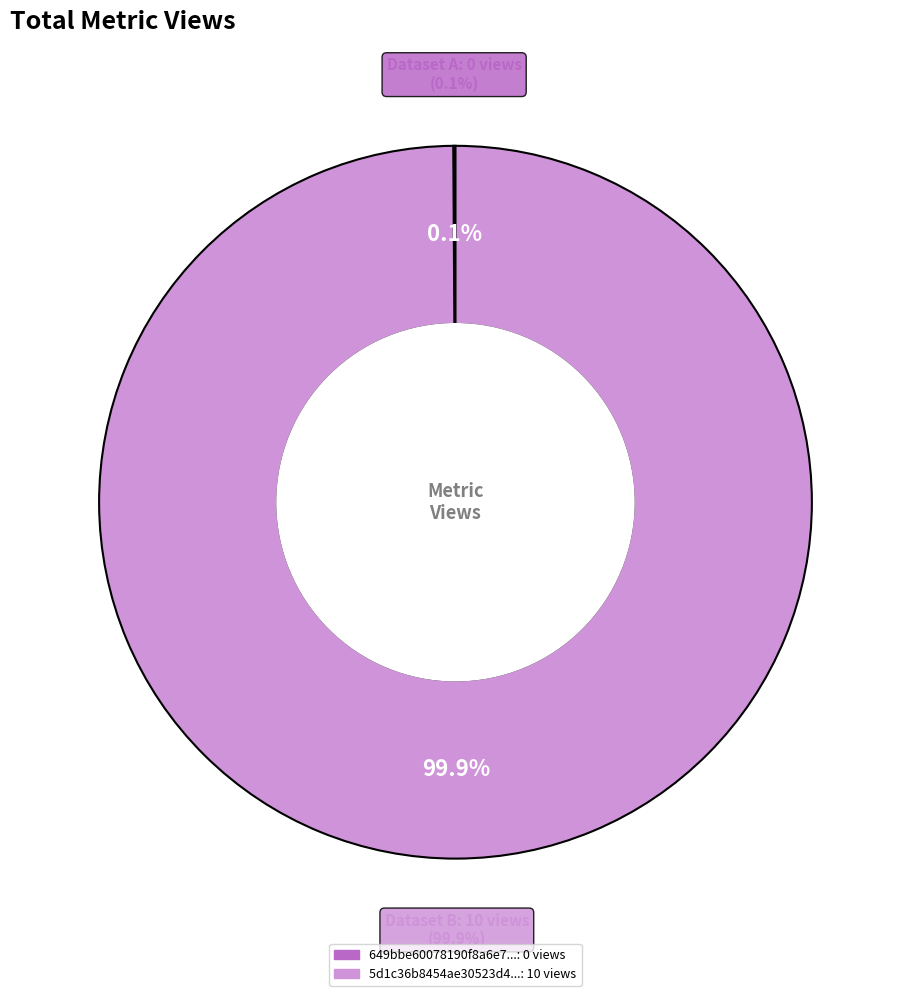

Is there a majority slice in this chart?

Yes